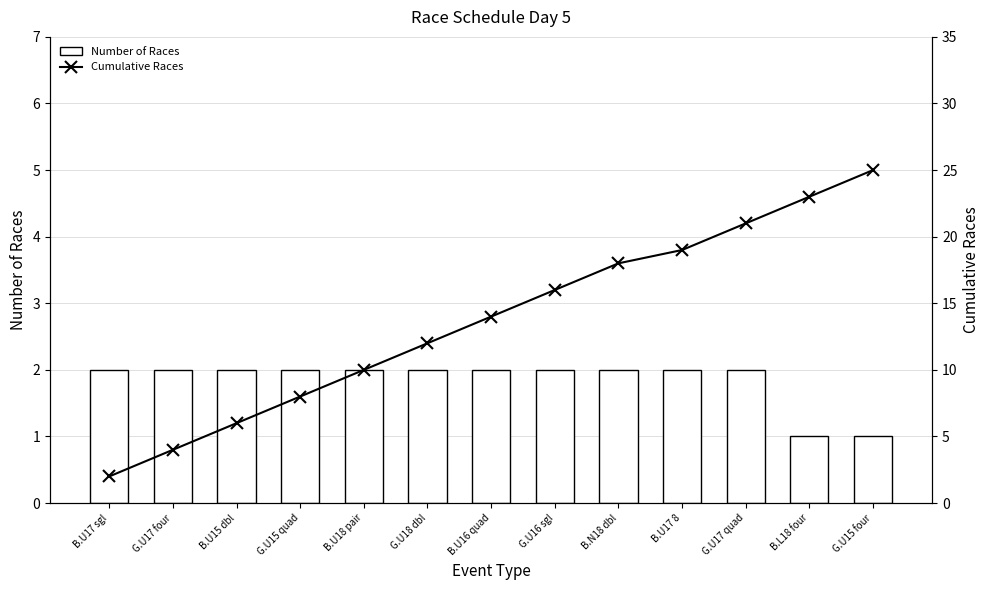

Reading left to right, extract all data points from this chart.

Number of Races: B.U17 sgl=2	G.U17 four=2	B.U15 dbl=2	G.U15 quad=2	B.U18 pair=2	G.U18 dbl=2	B.U16 quad=2	G.U16 sgl=2	B.N18 dbl=2	B.U17 8=2	G.U17 quad=2	B.L18 four=1	G.U15 four=1
Cumulative Races: B.U17 sgl=2	G.U17 four=4	B.U15 dbl=6	G.U15 quad=8	B.U18 pair=10	G.U18 dbl=12	B.U16 quad=14	G.U16 sgl=16	B.N18 dbl=18	B.U17 8=19	G.U17 quad=21	B.L18 four=23	G.U15 four=25